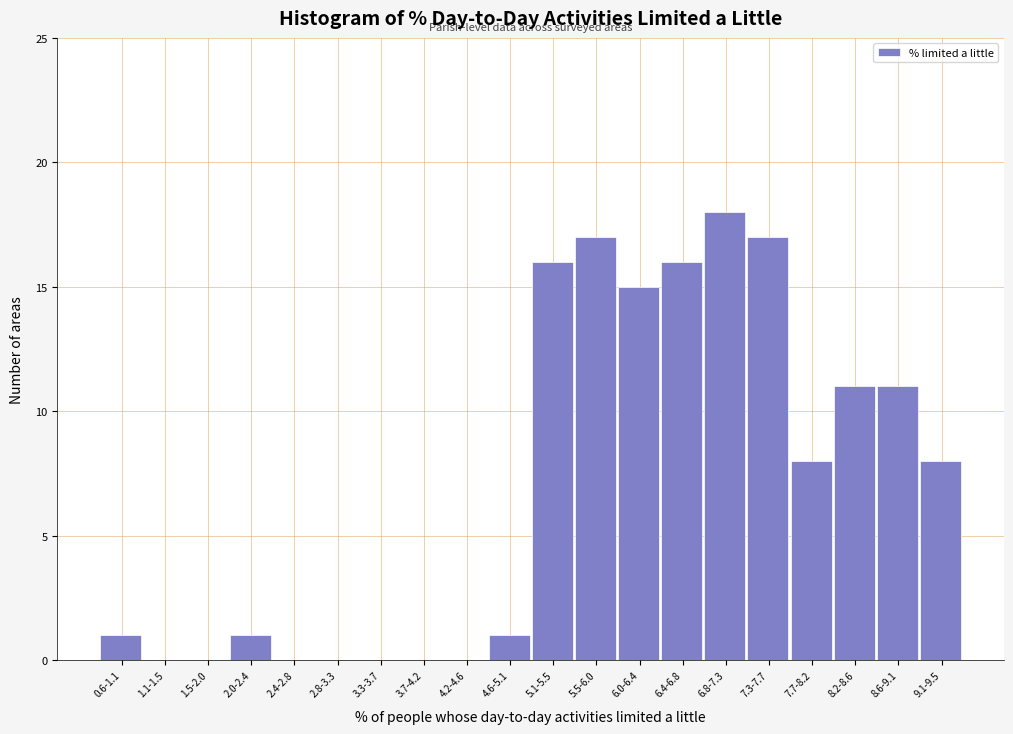

Reading right to left, what are all the values shown in this chart?

9.1-9.5=8	8.6-9.1=11	8.2-8.6=11	7.7-8.2=8	7.3-7.7=17	6.8-7.3=18	6.4-6.8=16	6.0-6.4=15	5.5-6.0=17	5.1-5.5=16	4.6-5.1=1	4.2-4.6=0	3.7-4.2=0	3.3-3.7=0	2.8-3.3=0	2.4-2.8=0	2.0-2.4=1	1.5-2.0=0	1.1-1.5=0	0.6-1.1=1